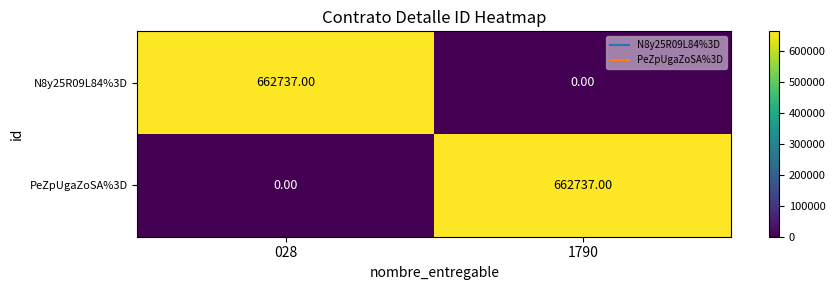

Rank the series at 028 from highest to lowest value.

N8y25R09L84%3D, PeZpUgaZoSA%3D